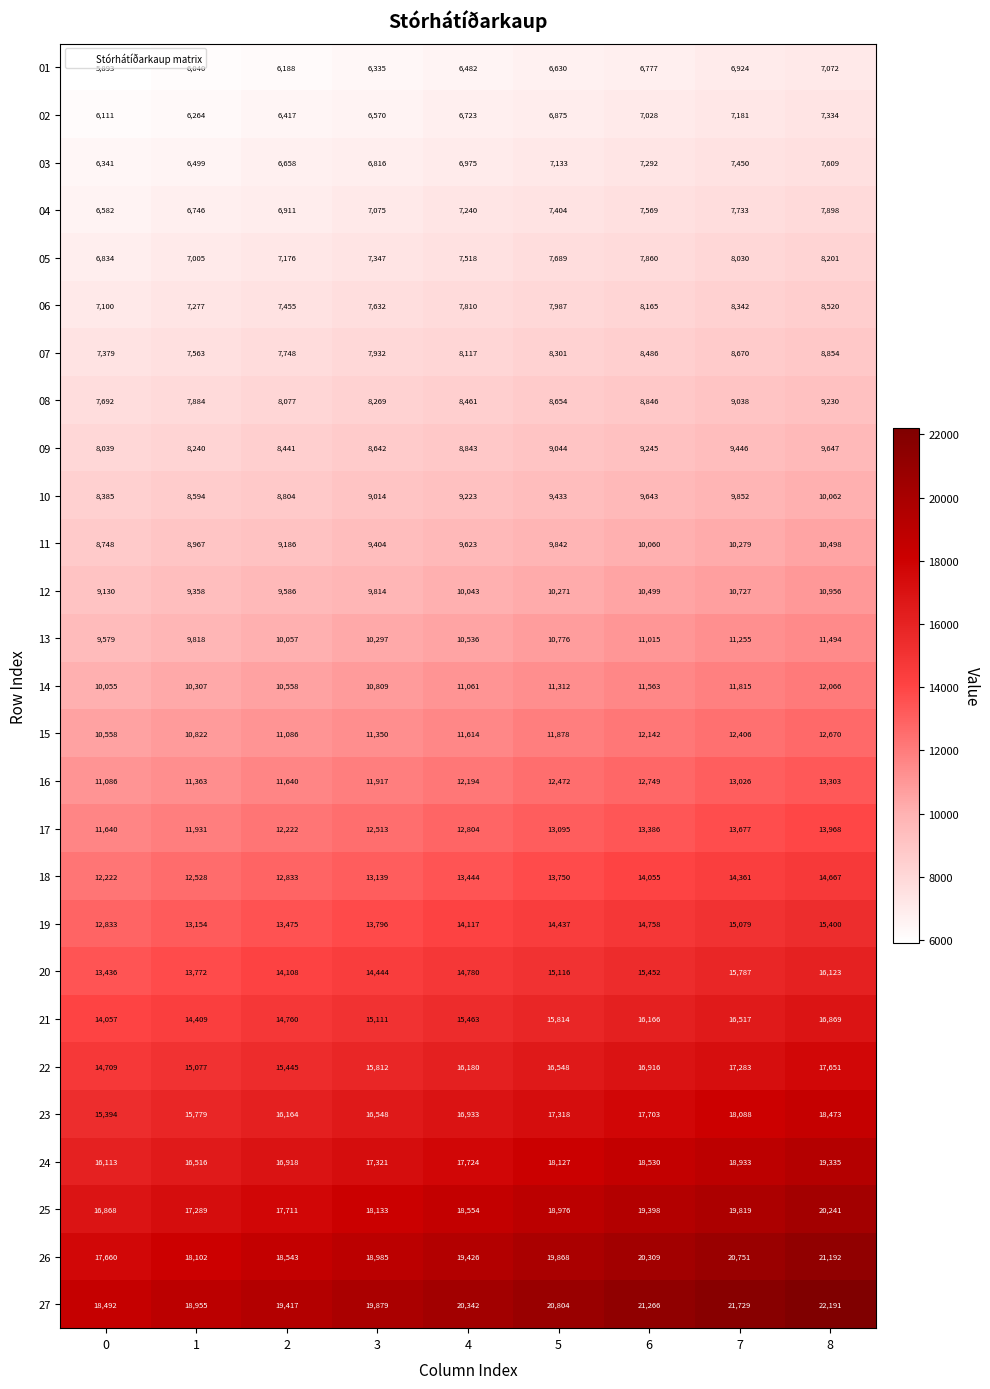

At which label is 22 closest to 16180?

4